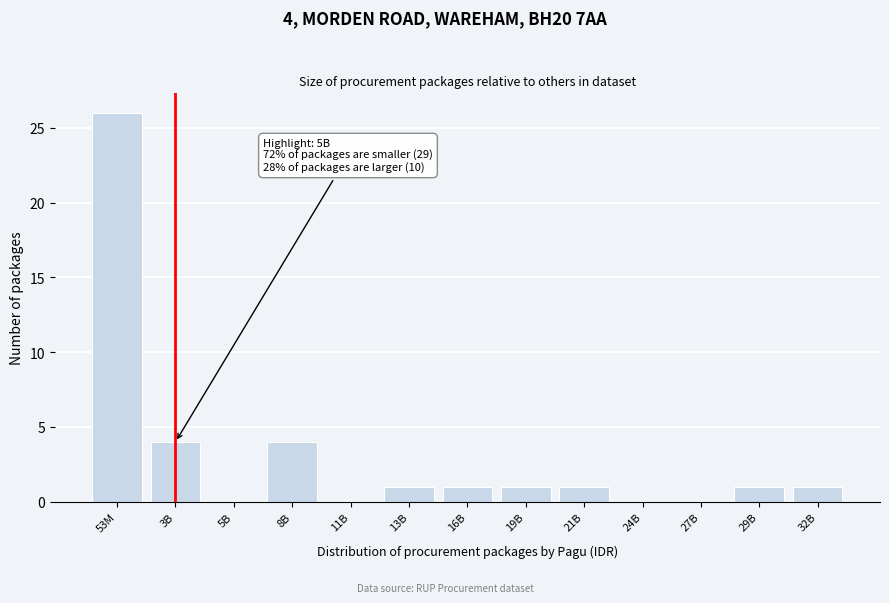

Reading left to right, what are all the values shown in this chart?

53M=26	3B=4	5B=0	8B=4	11B=0	13B=1	16B=1	19B=1	21B=1	24B=0	27B=0	29B=1	32B=1